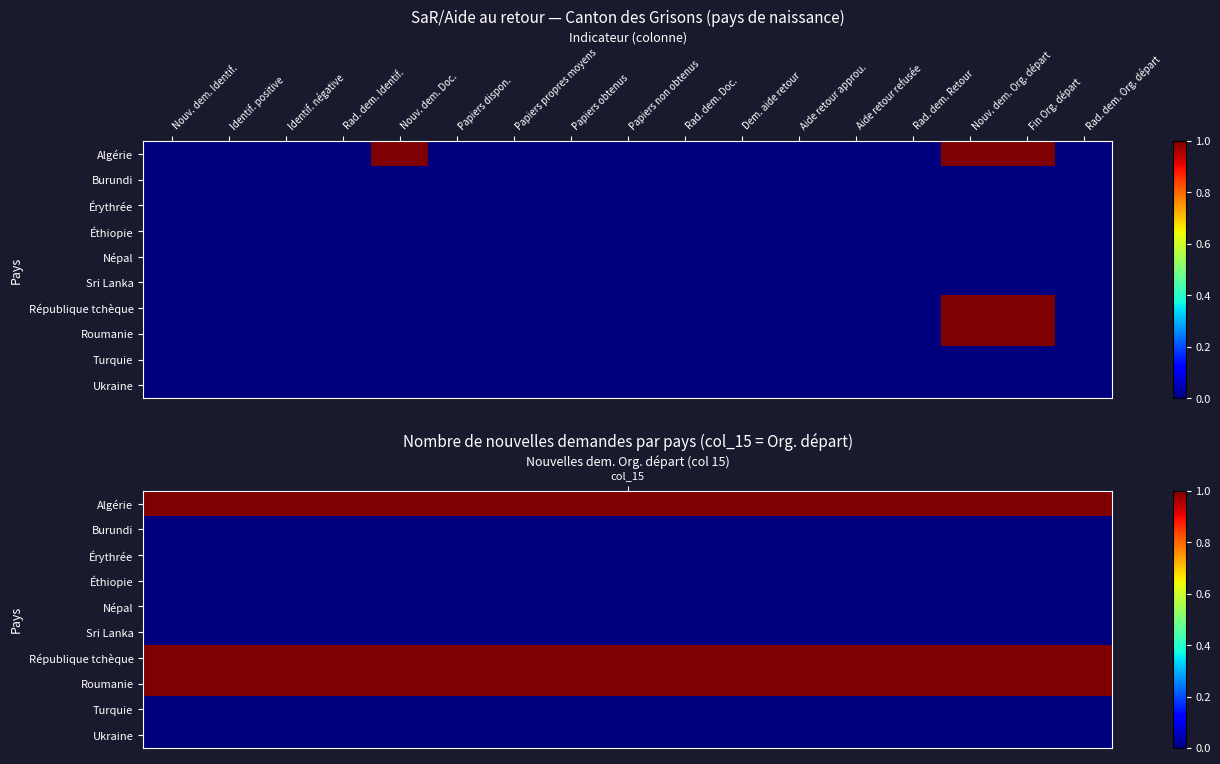

Between Aide retour approu. and Papiers propres moyens, which is larger?

Aide retour approu.